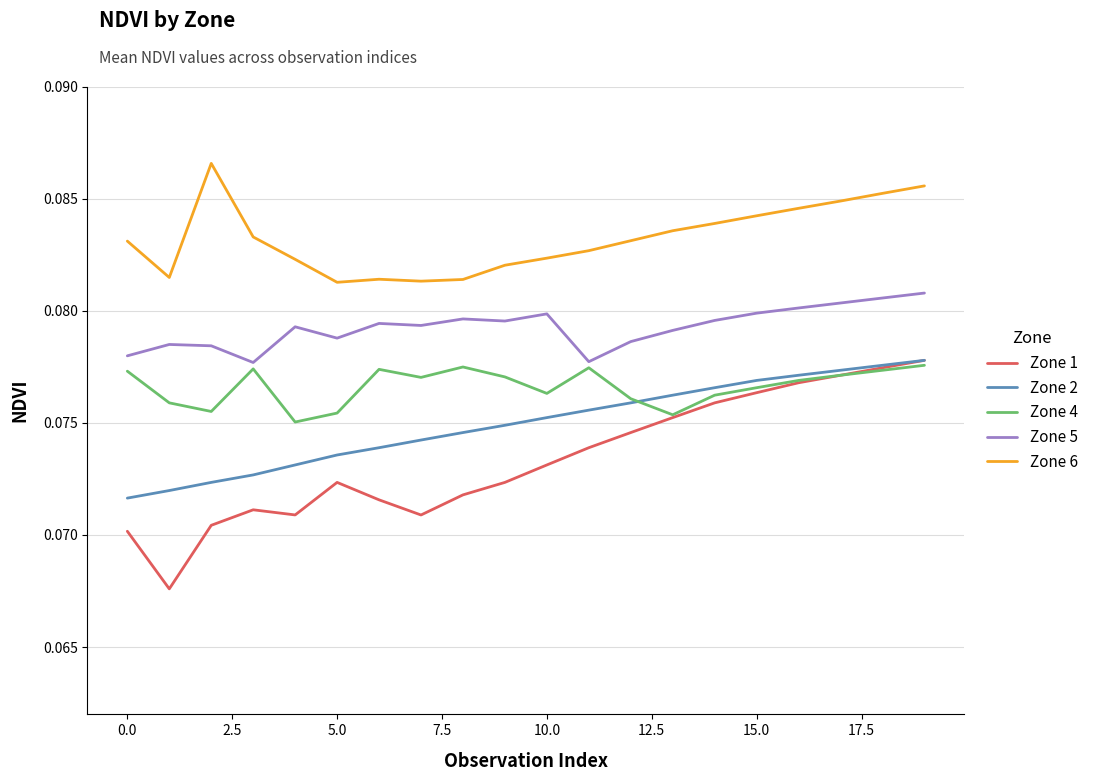

True or false: Zone 6 and Zone 2 intersect in this chart.

False